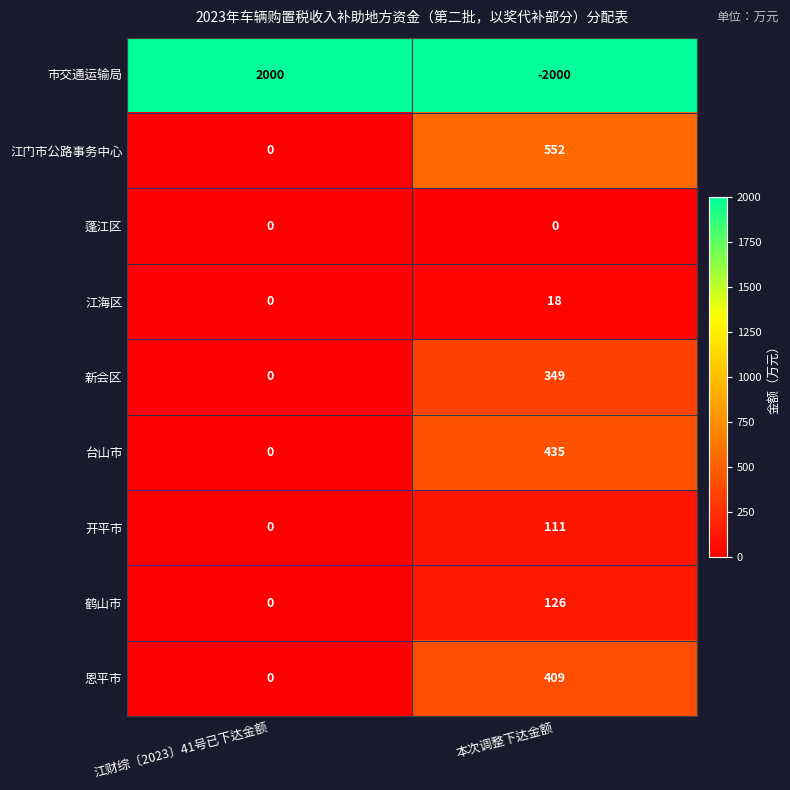

Which series has the widest spread of values?

市交通运输局